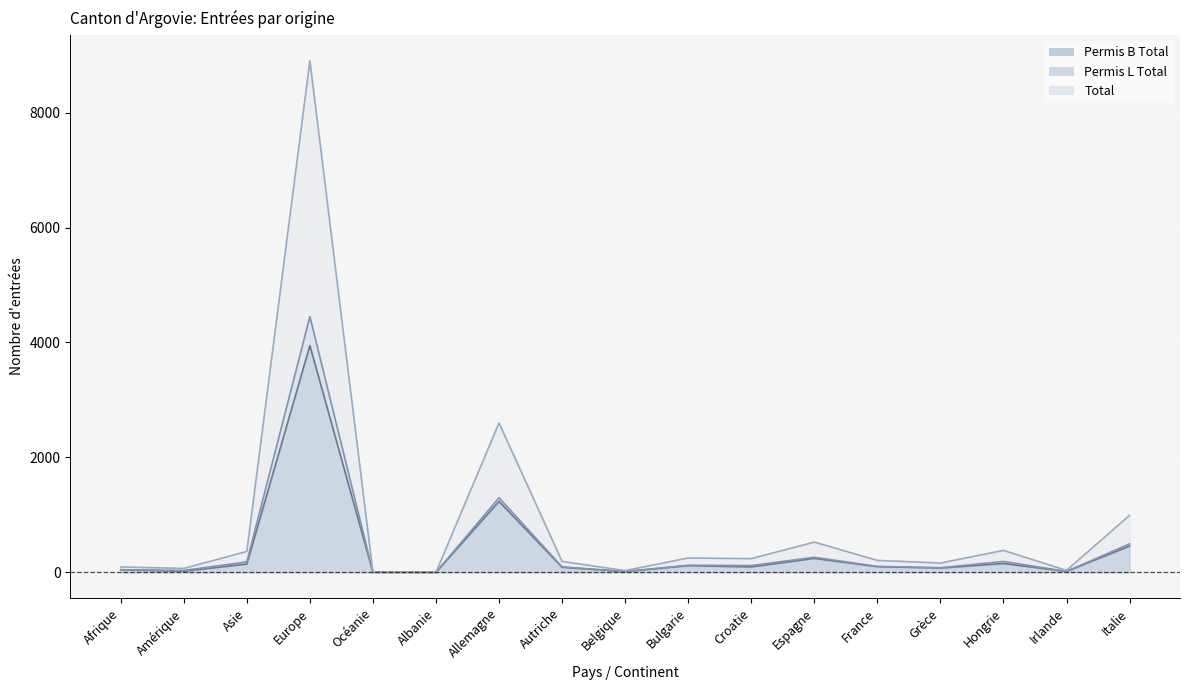

Rank the categories by Permis B Total value from highest to lowest.

Europe, Allemagne, Italie, Espagne, Hongrie, Asie, Bulgarie, France, Croatie, Autriche, Grèce, Afrique, Amérique, Irlande, Belgique, Océanie, Albanie